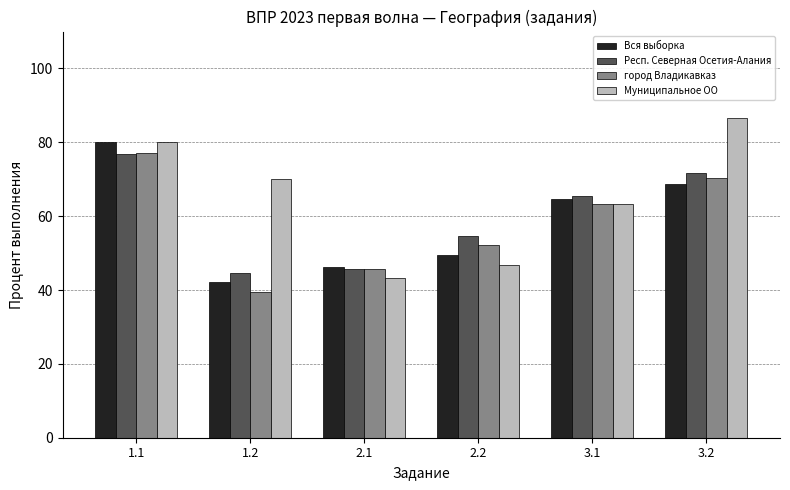

Rank the series at 3.2 from lowest to highest value.

Вся выборка, город Владикавказ, Респ. Северная Осетия-Алания, Муниципальное ОО